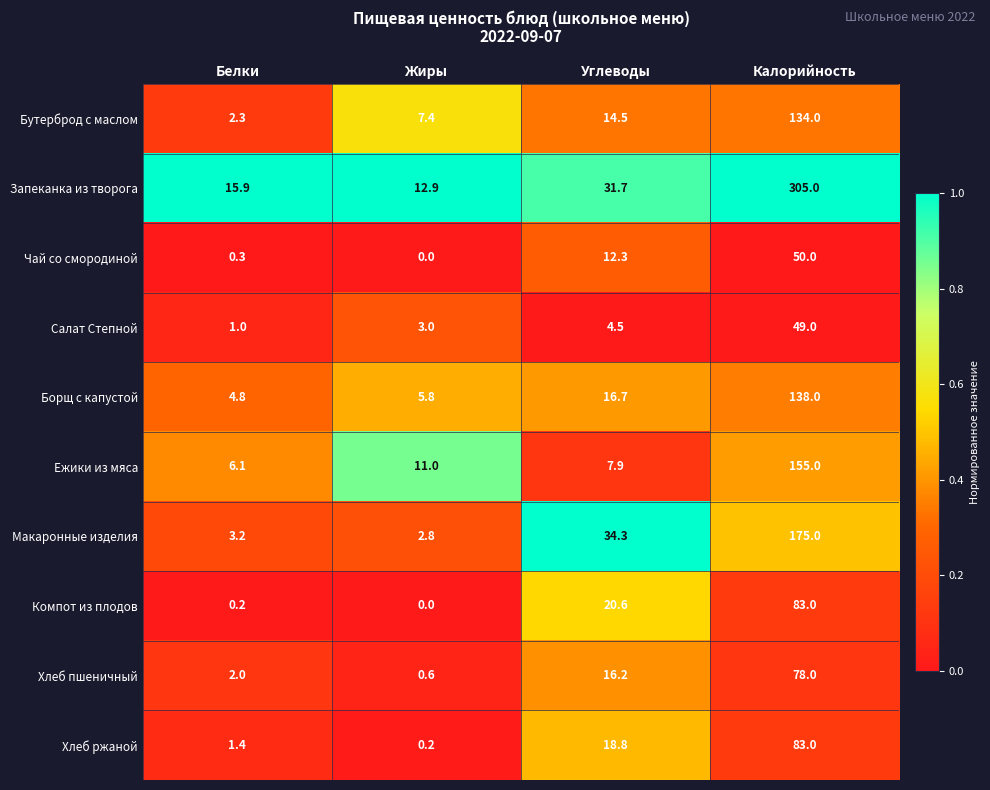

How many data points does each series have?

4